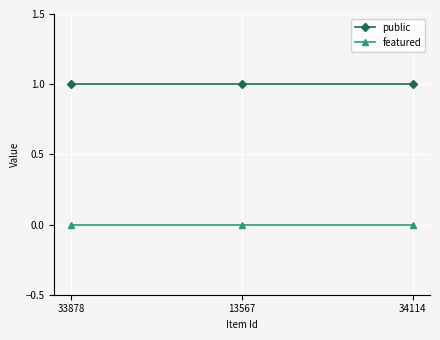

How many series are shown in this chart?

2